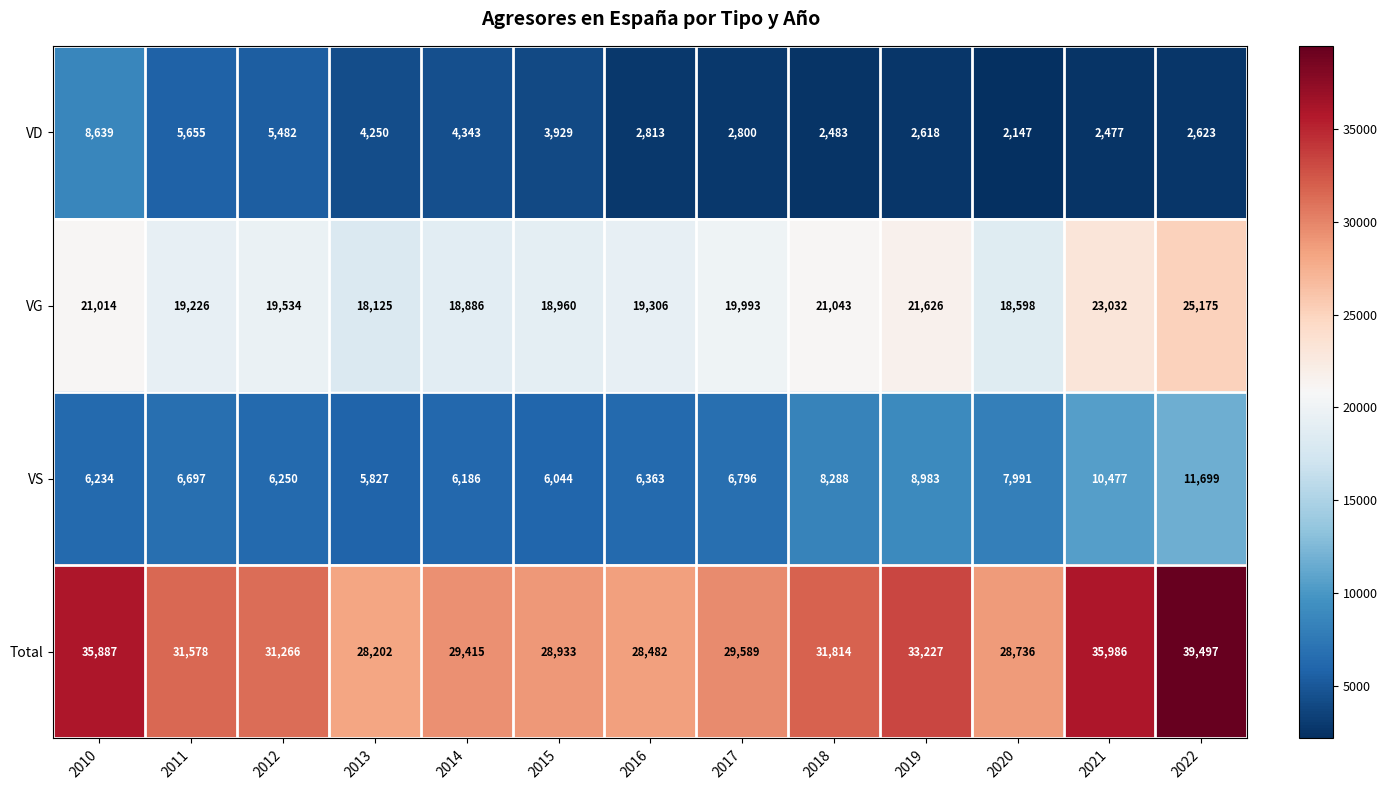

What is the sum of all VS values?

97835